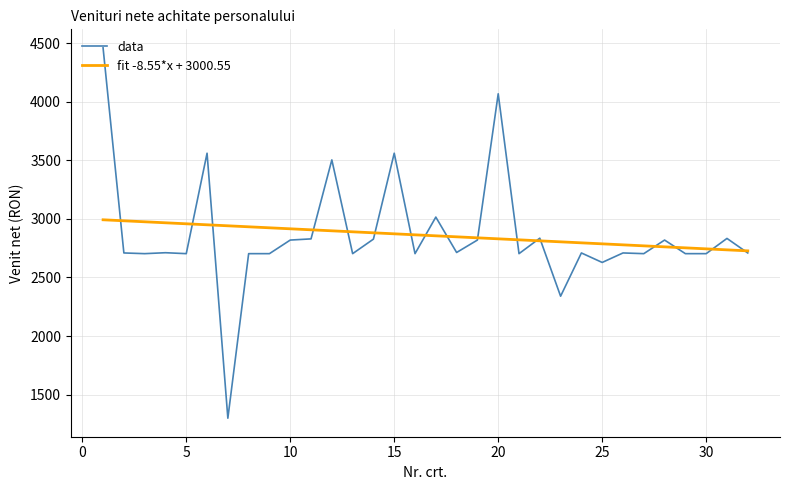

Which series has the widest spread of values?

data